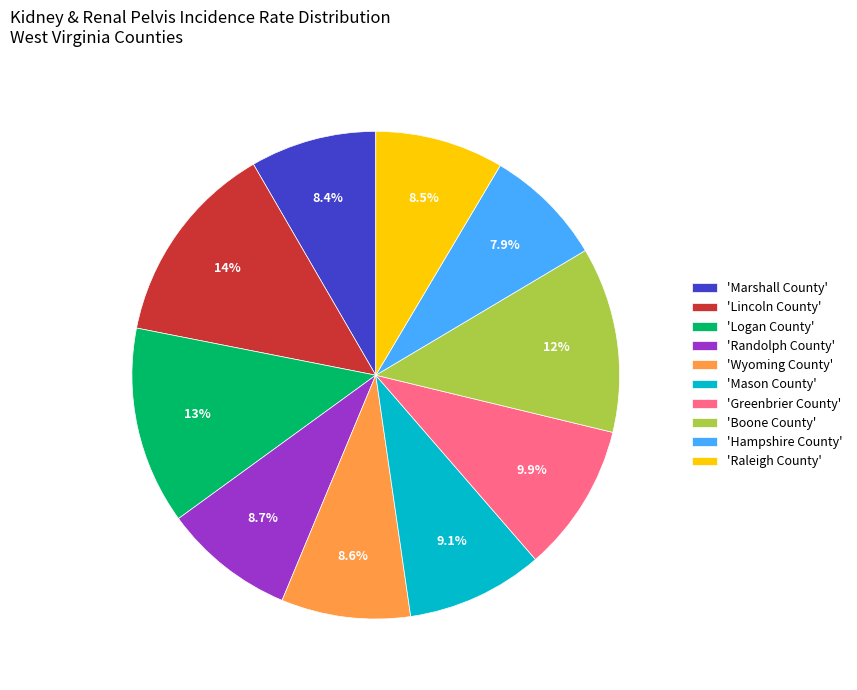

What is the ratio of the value at 'Hampshire County' to the value at 'Marshall County'?

0.9